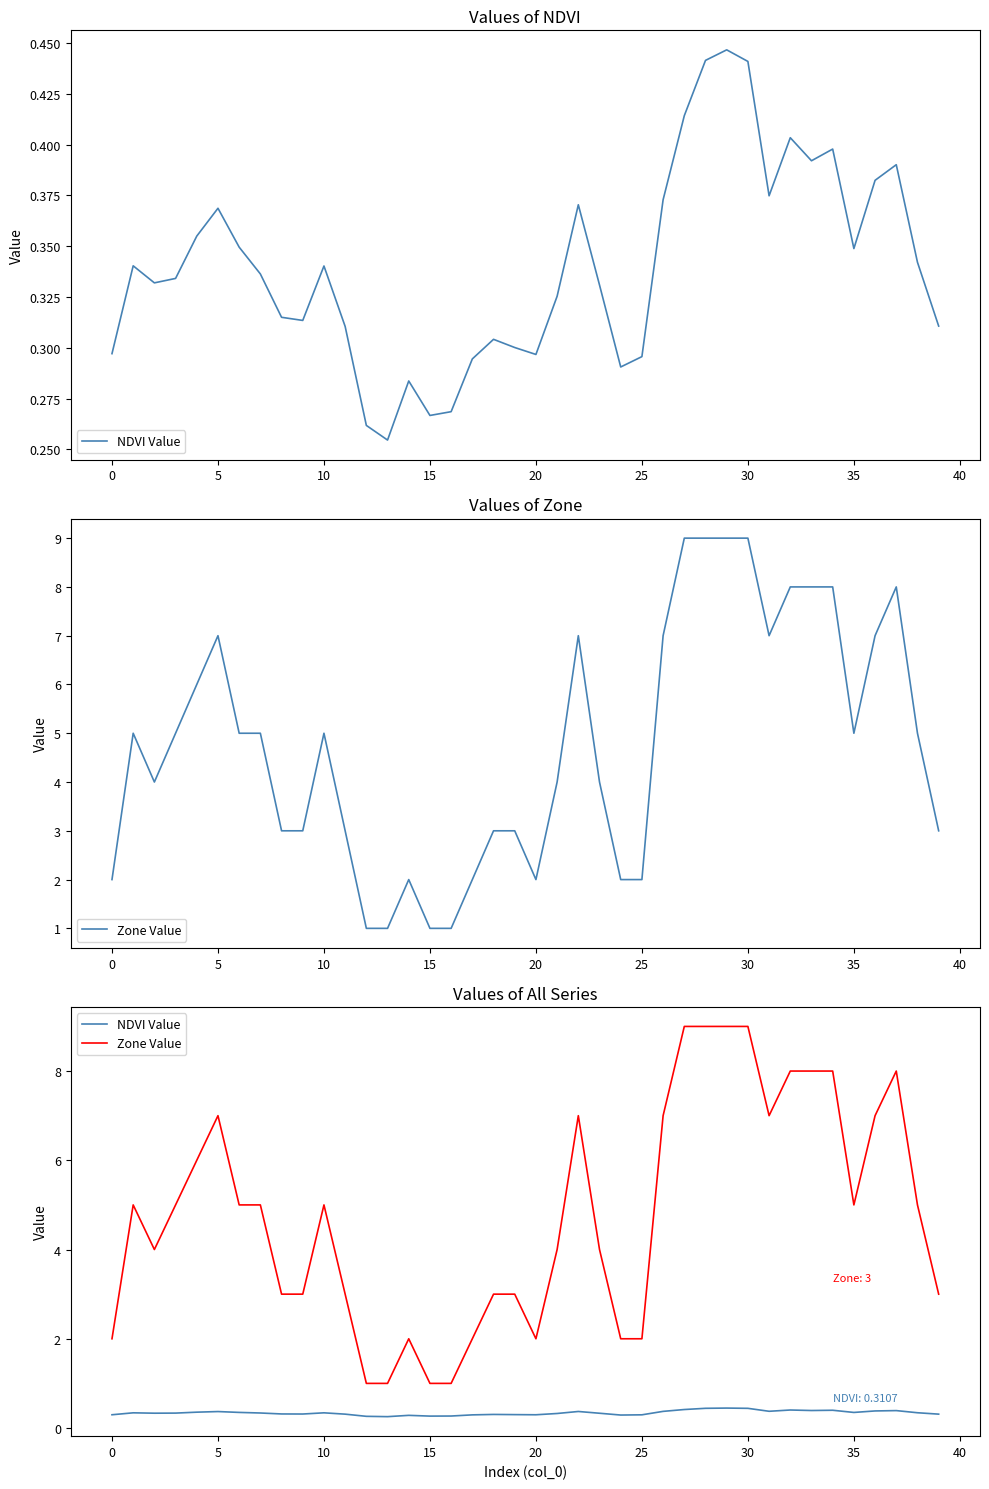

Which category has the lowest value in the Zone Value series?

12